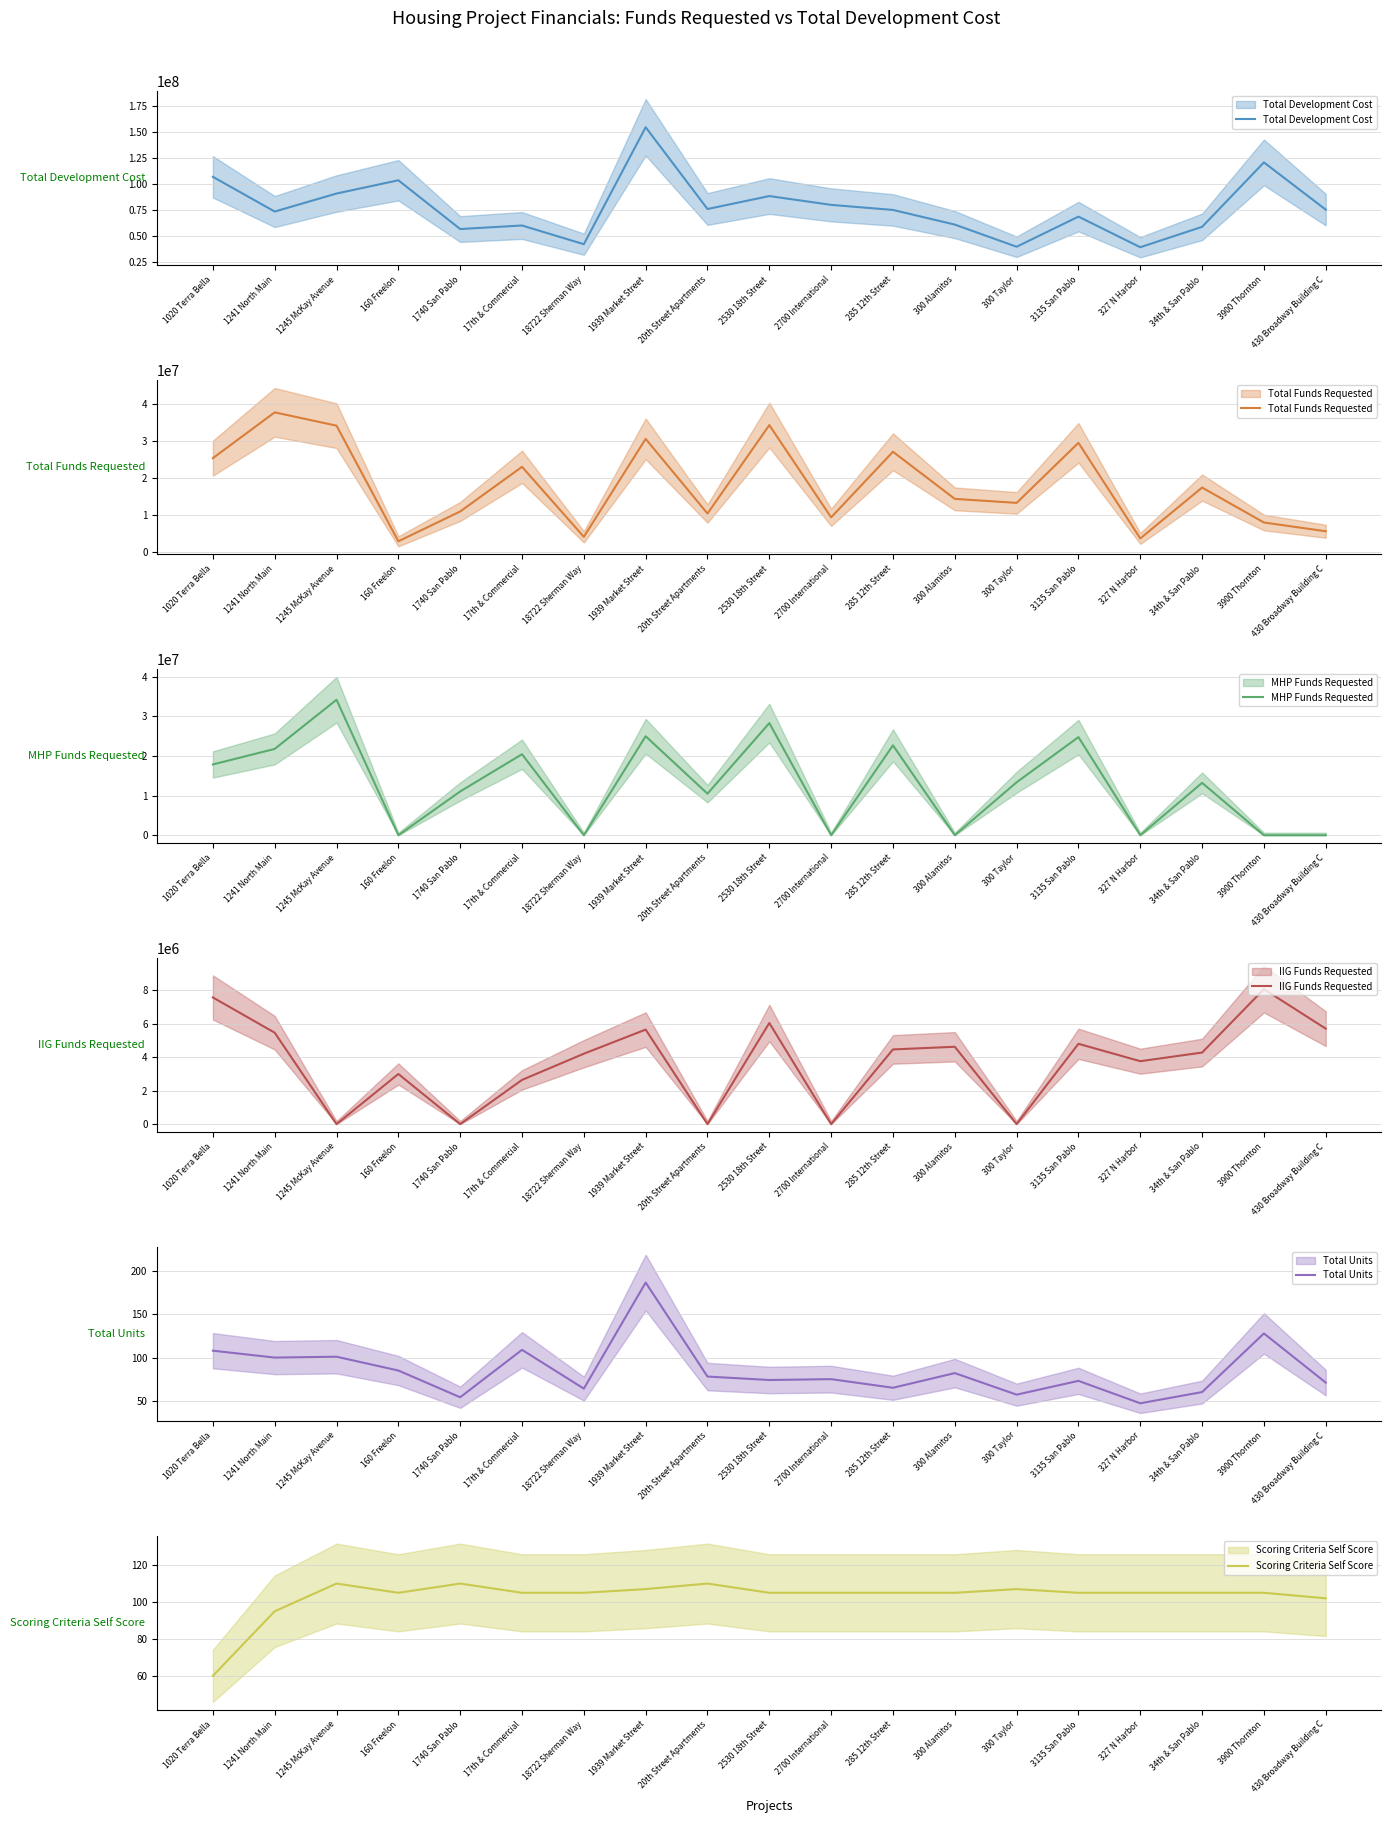

At which category is the sum across all series the highest?

1939 Market Street